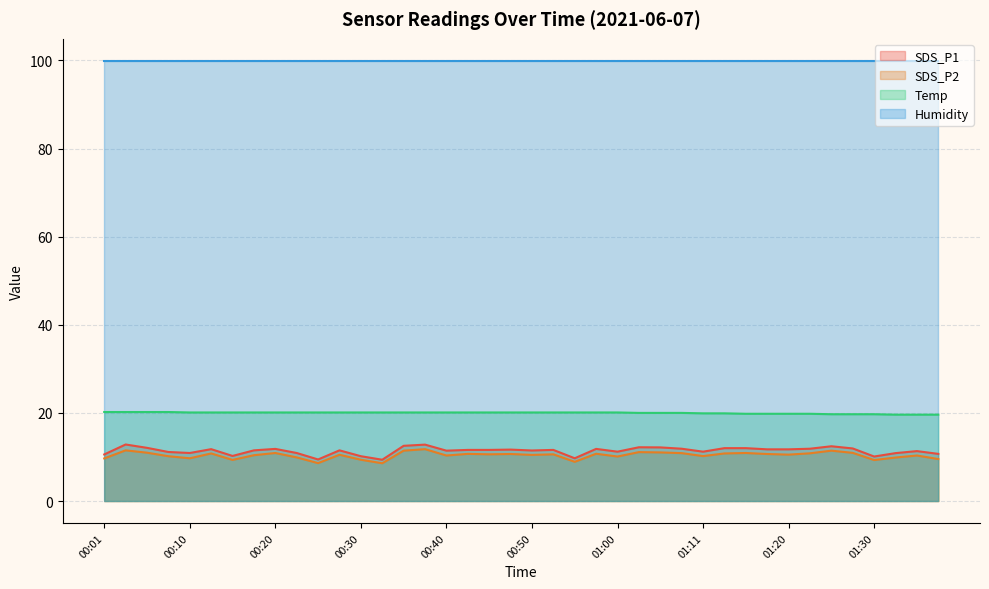

Count the number of data series in this chart.

4